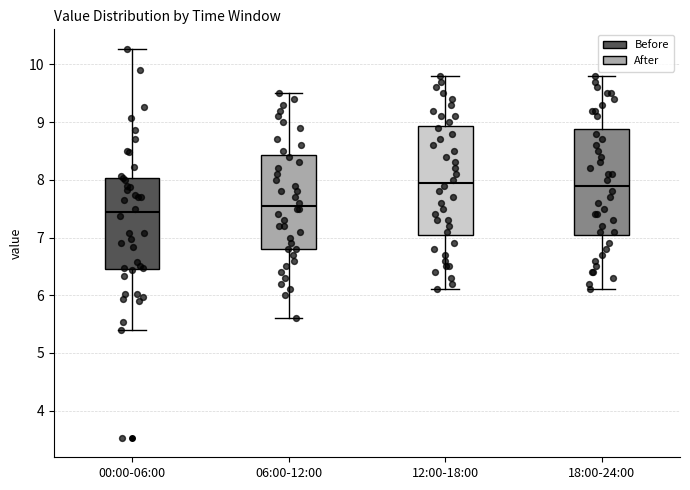

Reading left to right, read every box against the y-axis: the position of its median line, the range the box covers, and the ends of its whiskers. The values are not printed on the chart, so give them approximately, as read against the axis.

00:00-06:00: median 7.4, box 6.5 to 8.0, whiskers 5.4 to 10.3
06:00-12:00: median 7.6, box 6.8 to 8.4, whiskers 5.6 to 9.5
12:00-18:00: median 8.0, box 7.1 to 8.9, whiskers 6.1 to 9.8
18:00-24:00: median 7.9, box 7.1 to 8.9, whiskers 6.1 to 9.8